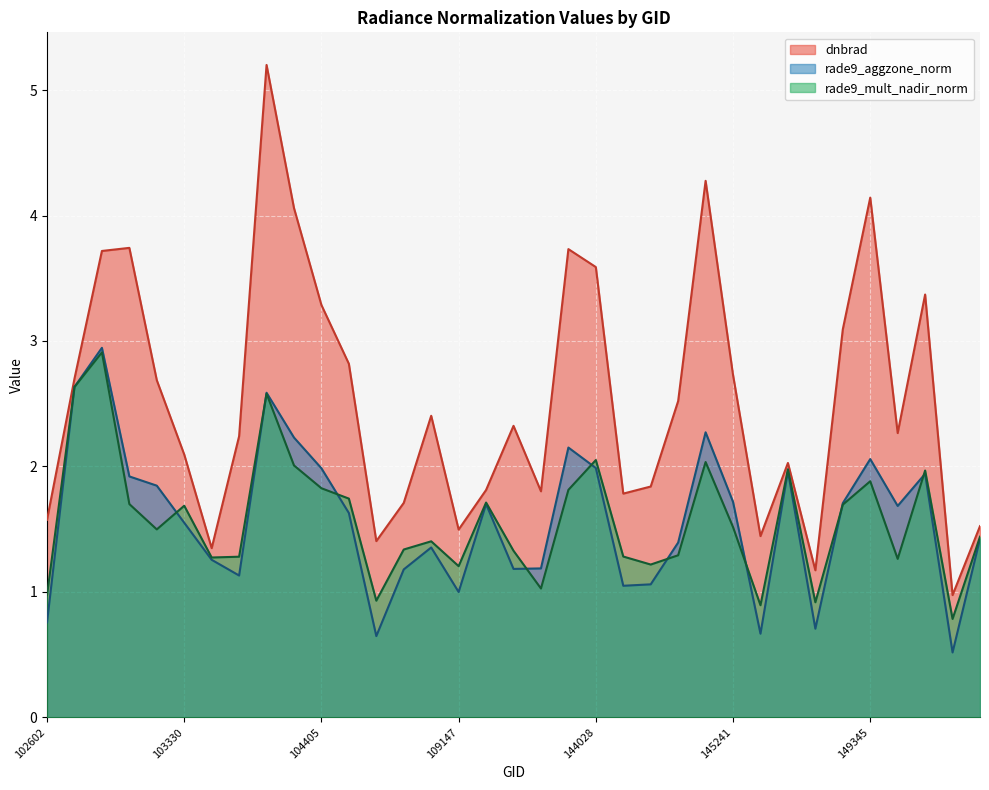

Does the chart display data point markers on the line(s)?

No